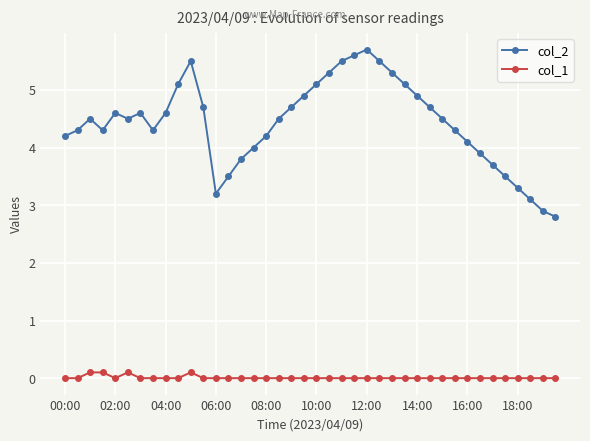

List the series in order of their peak value, lowest first.

col_1, col_2